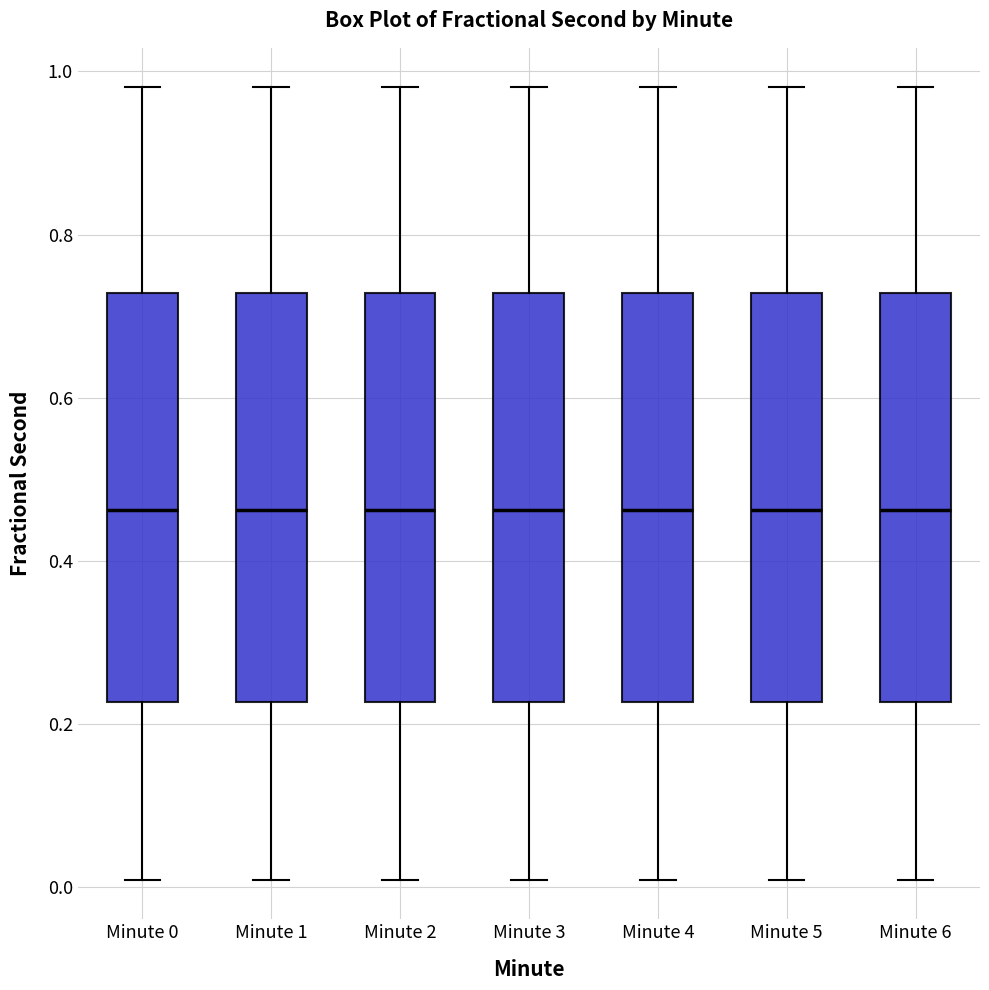

Where does the median line of the box for Minute 4 sit on the y-axis? The values are not printed on the chart, so give them approximately, as read against the axis.

0.46